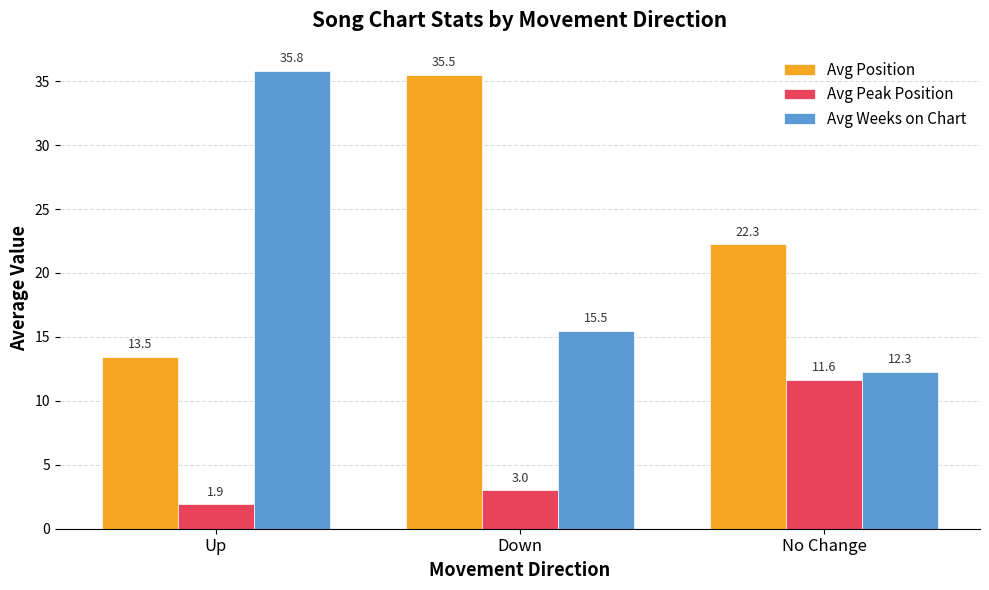

How many groups of bars are there?

3